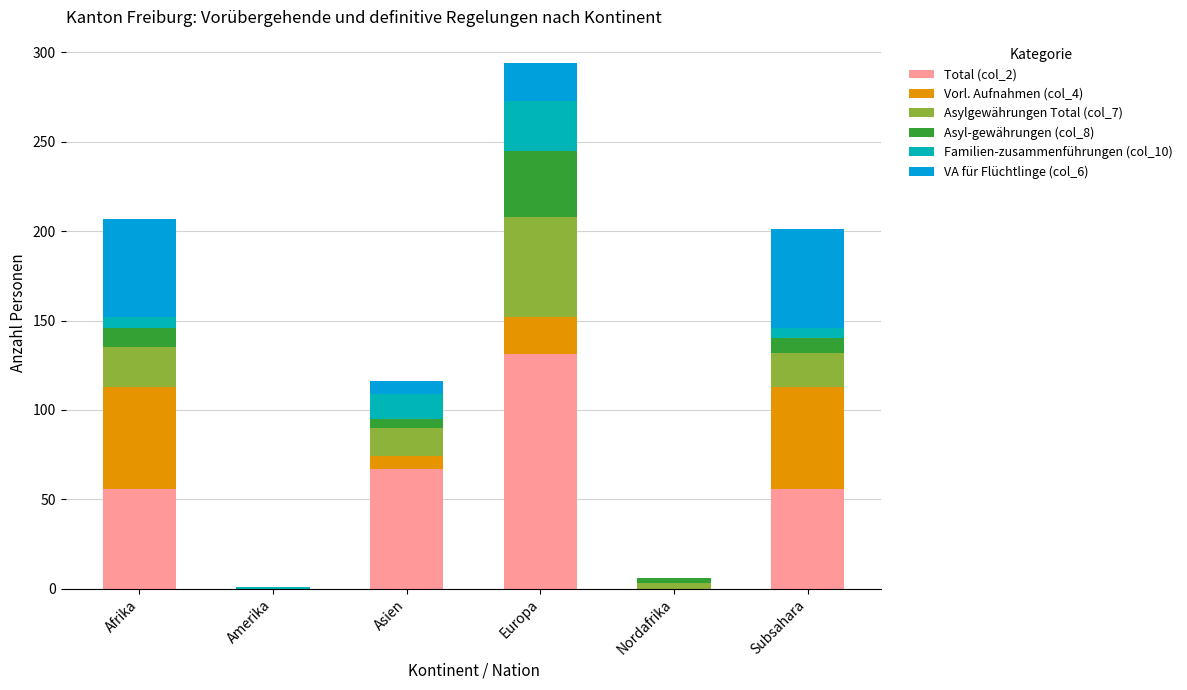

Count the number of data series in this chart.

6